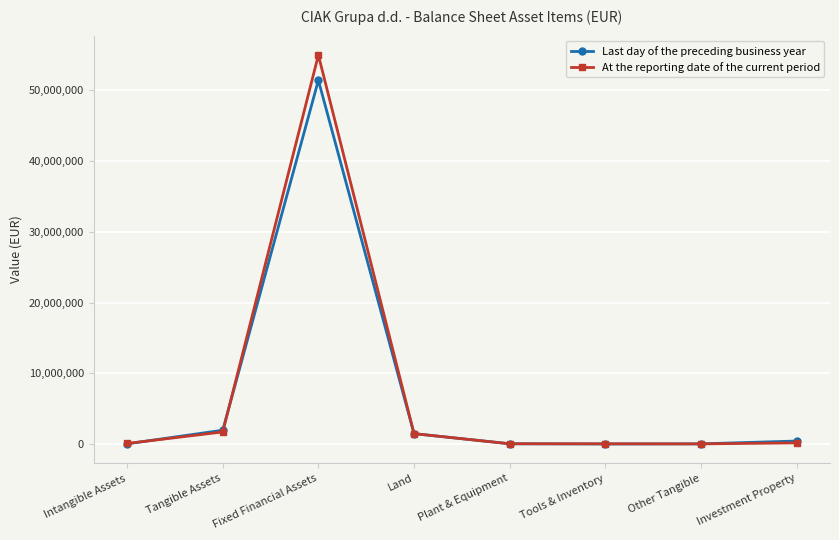

What are all the series names shown in the legend?

Last day of the preceding business year, At the reporting date of the current period